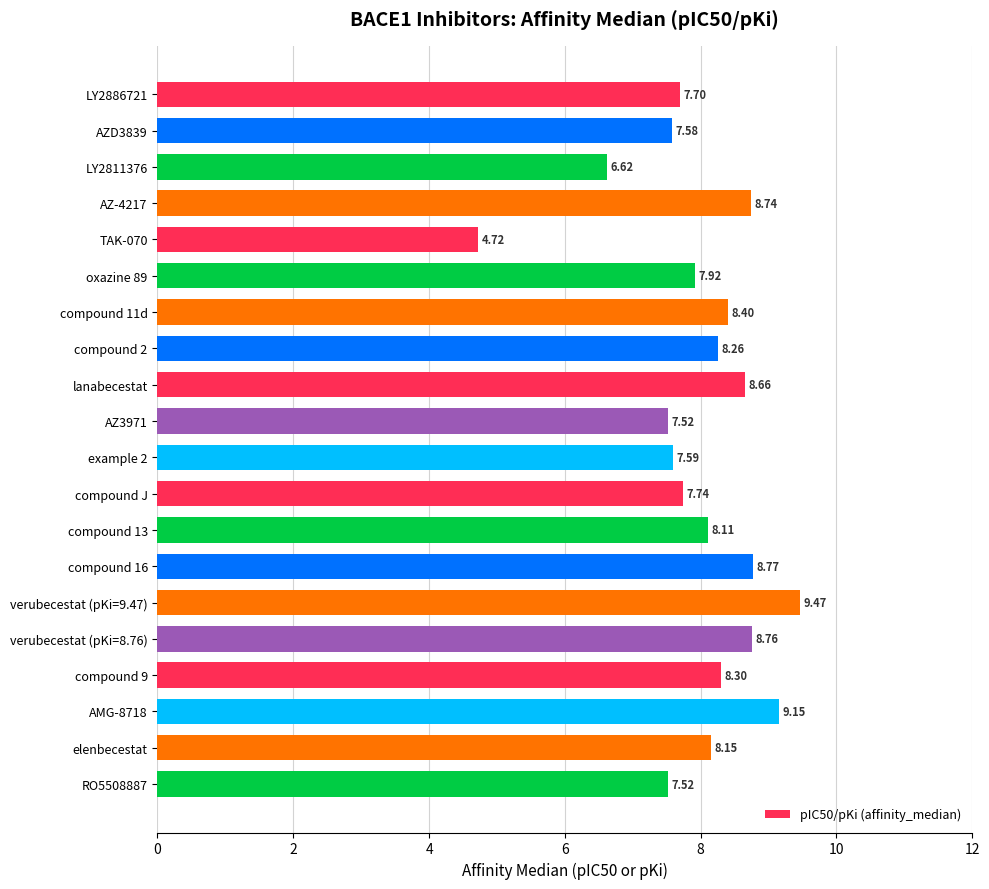

What is the smallest value displayed?

4.7